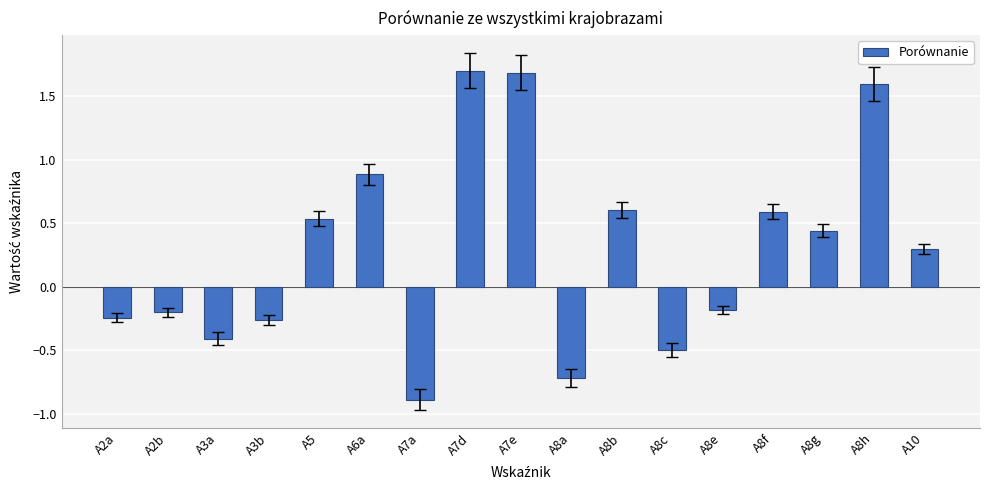

Count the number of categories in the chart.

17